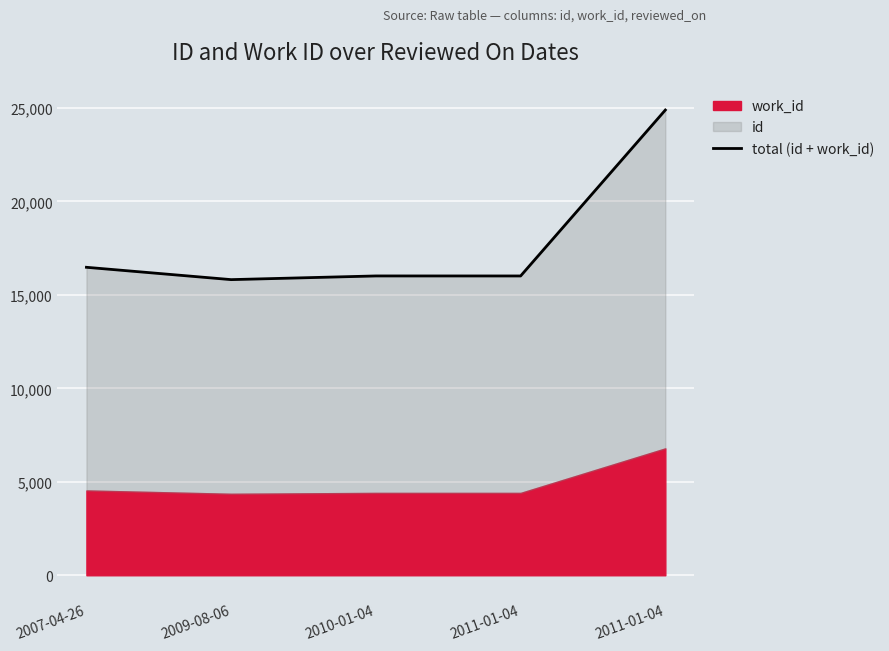

Rank the categories by value from lowest to highest.

2009-08-06, 2011-01-04, 2010-01-04, 2007-04-26, 2011-01-04